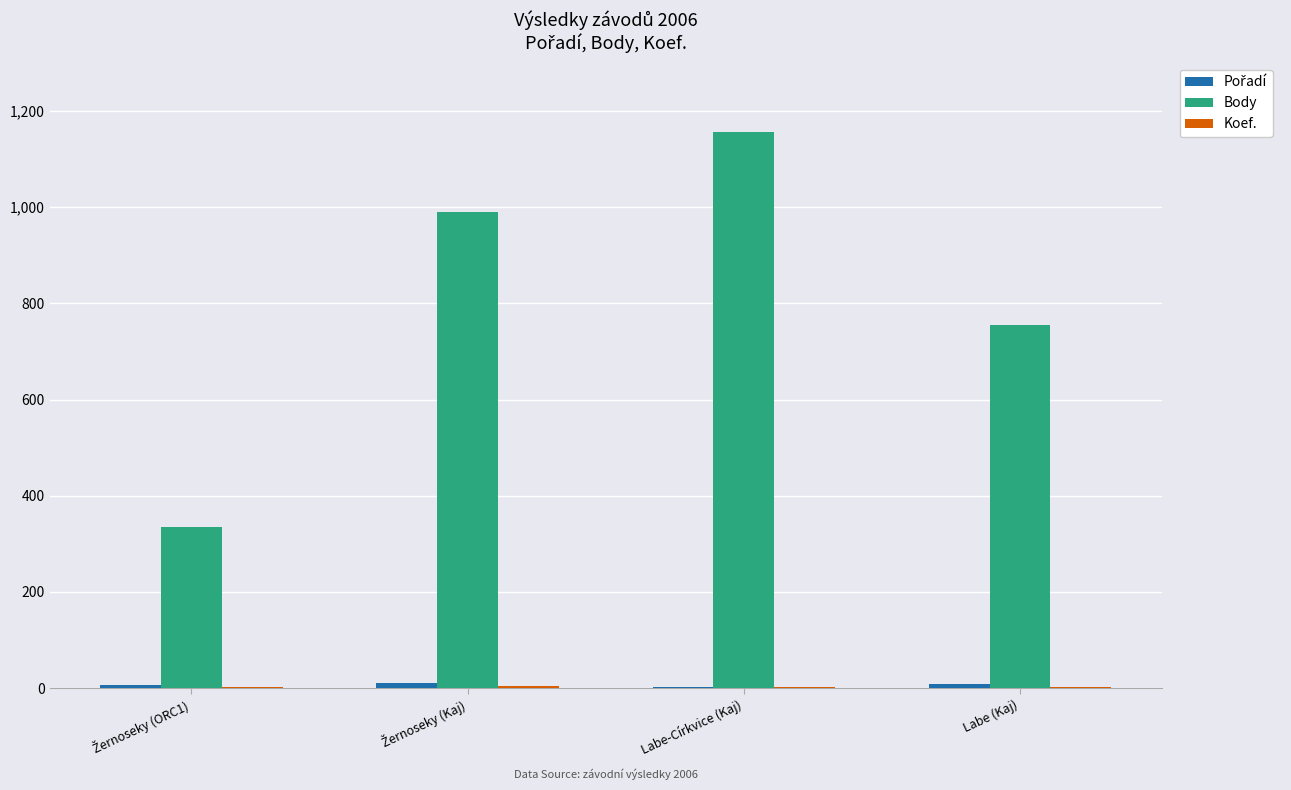

The Body series shows 1642 at Labe-Církvice (Kaj). True or false?

False